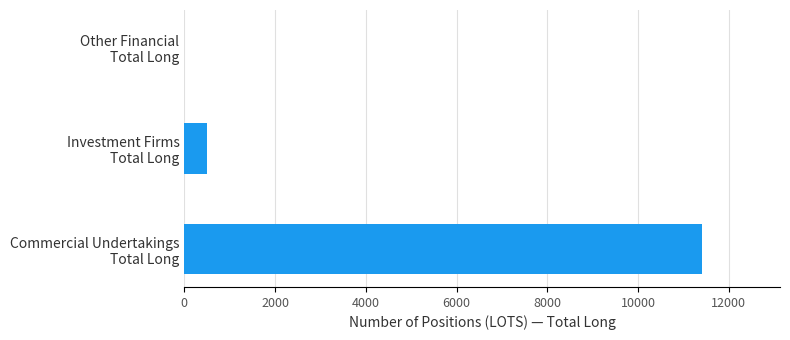

What is the greatest value displayed?

11416.7